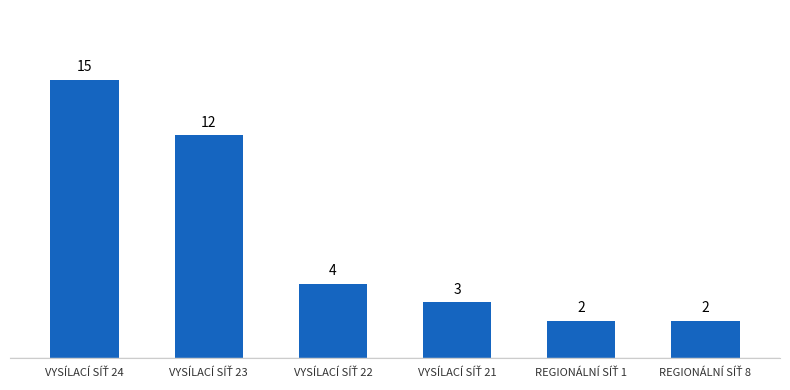

What is the average value?

6